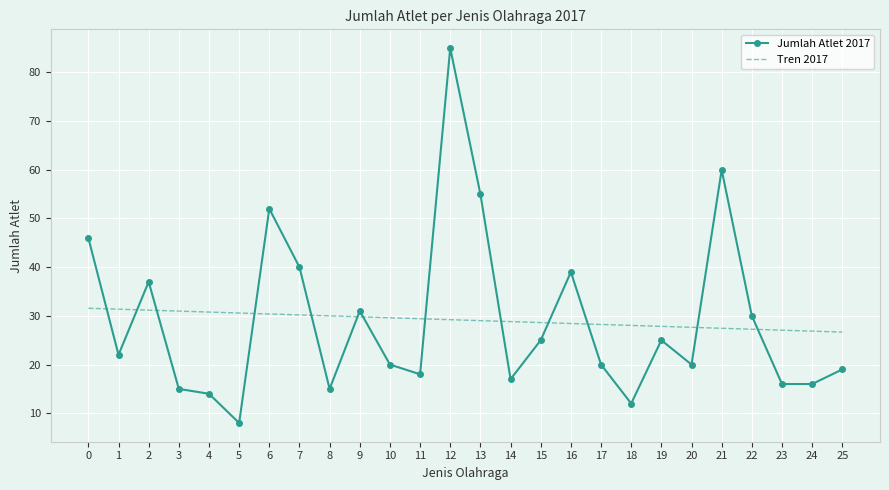

What is the difference between the highest and lowest values at 4?

16.8